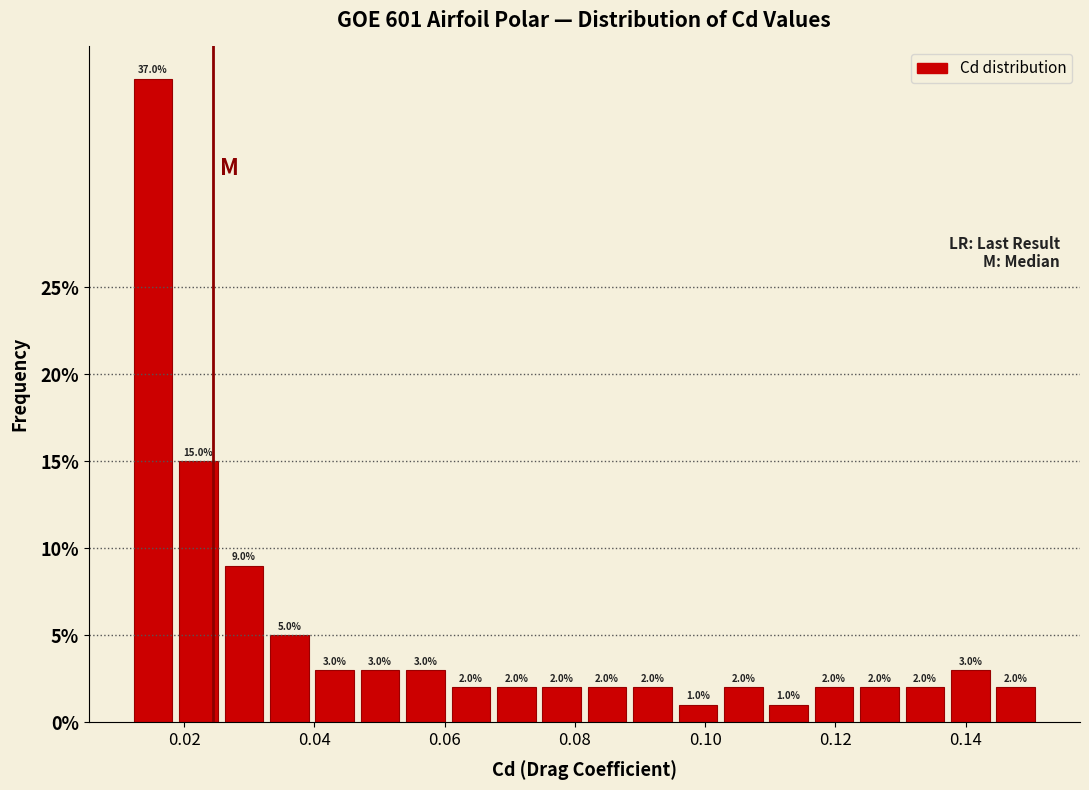

Around what value on the x-axis is the tallest bar? Give the approximate position of its centre, as read against the axis.

0.016